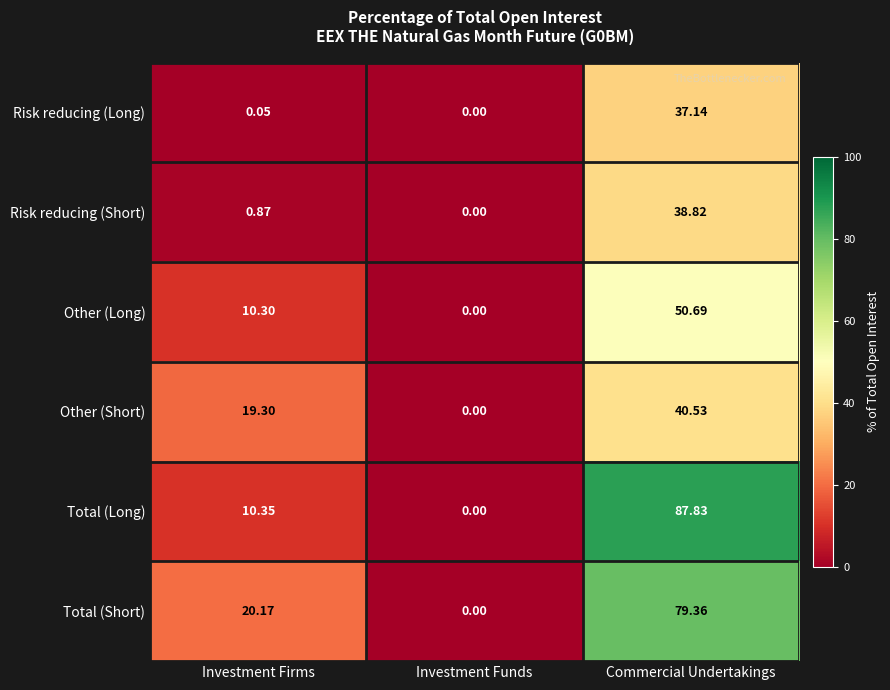

Which category has the highest value in the Total (Long) series?

Commercial Undertakings